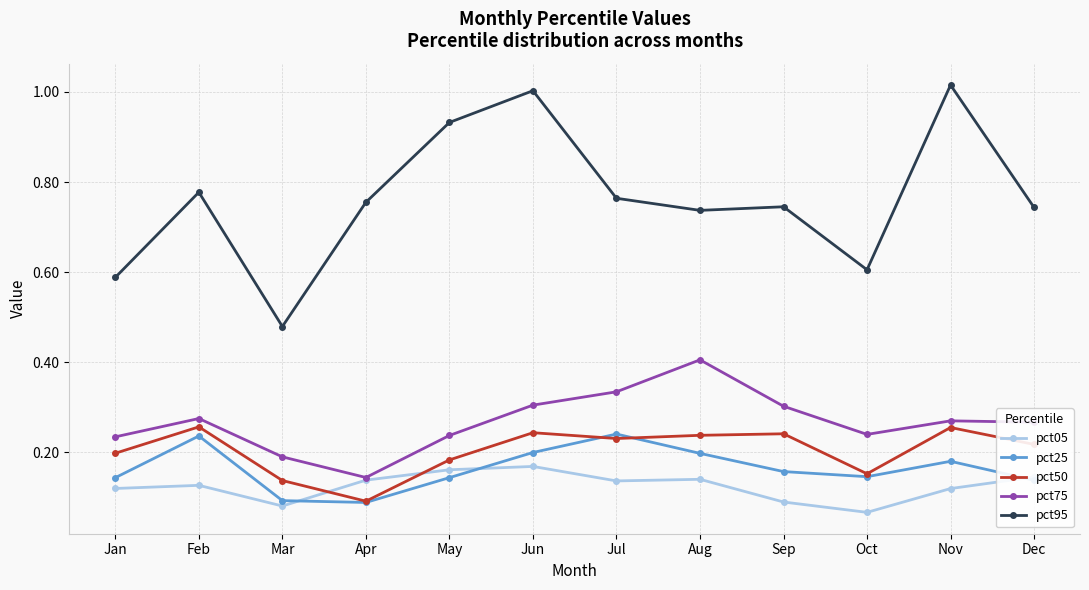

Which series changed the most between Feb and Oct?

pct95